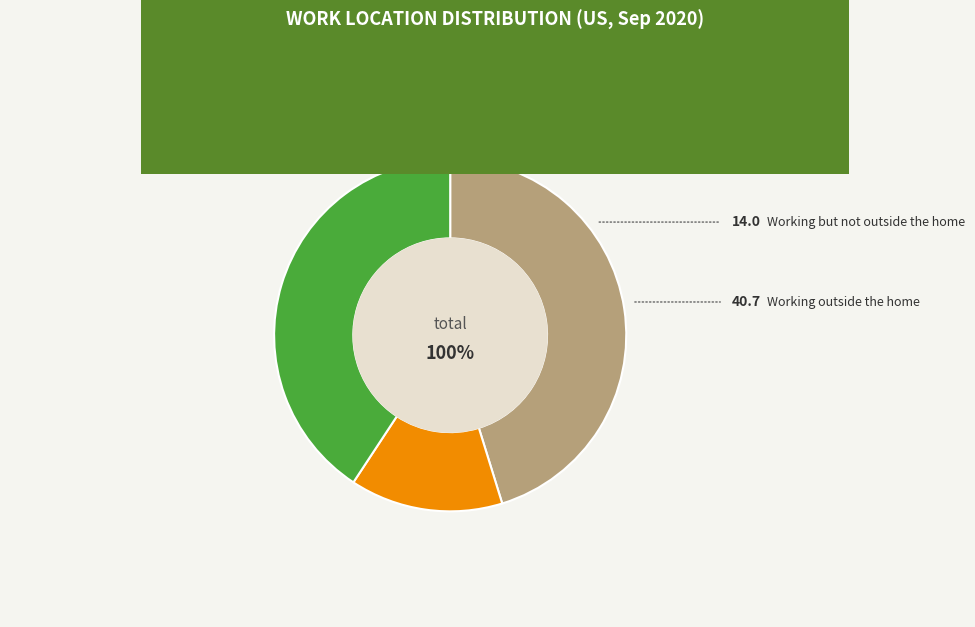

Between Working but not outside the home and Working outside the home, which is larger?

Working outside the home